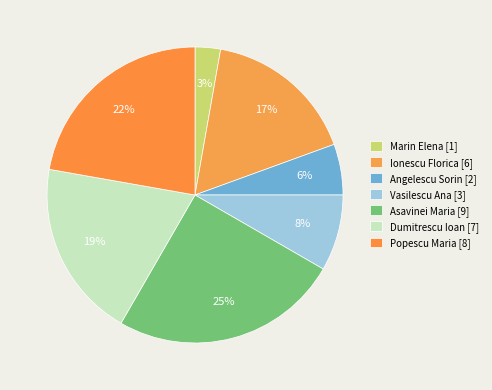

Rank the categories by value from lowest to highest.

Marin Elena, Angelescu Sorin, Vasilescu Ana, Ionescu Florica, Dumitrescu Ioan, Popescu Maria, Asavinei Maria